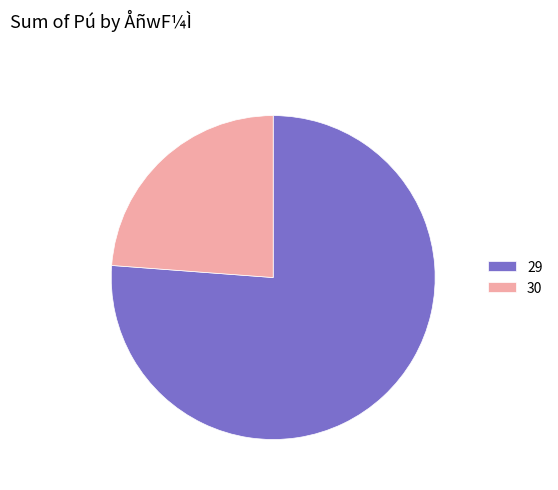

Approximately how many times larger is the value at 29 compared to 30?

3.2